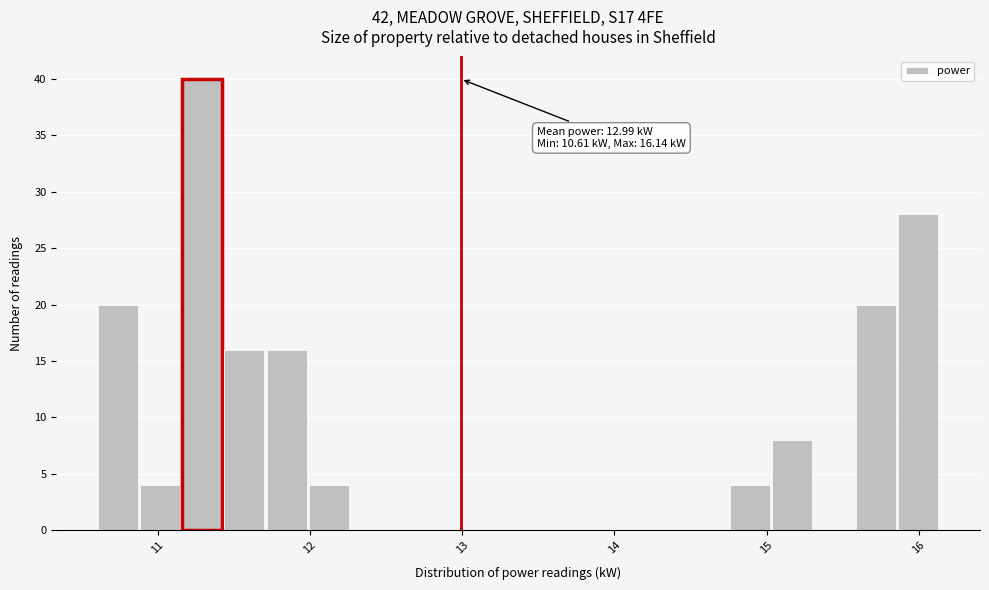

Read against the x-axis, roughly where is the centre of the tallest bar?

11.3